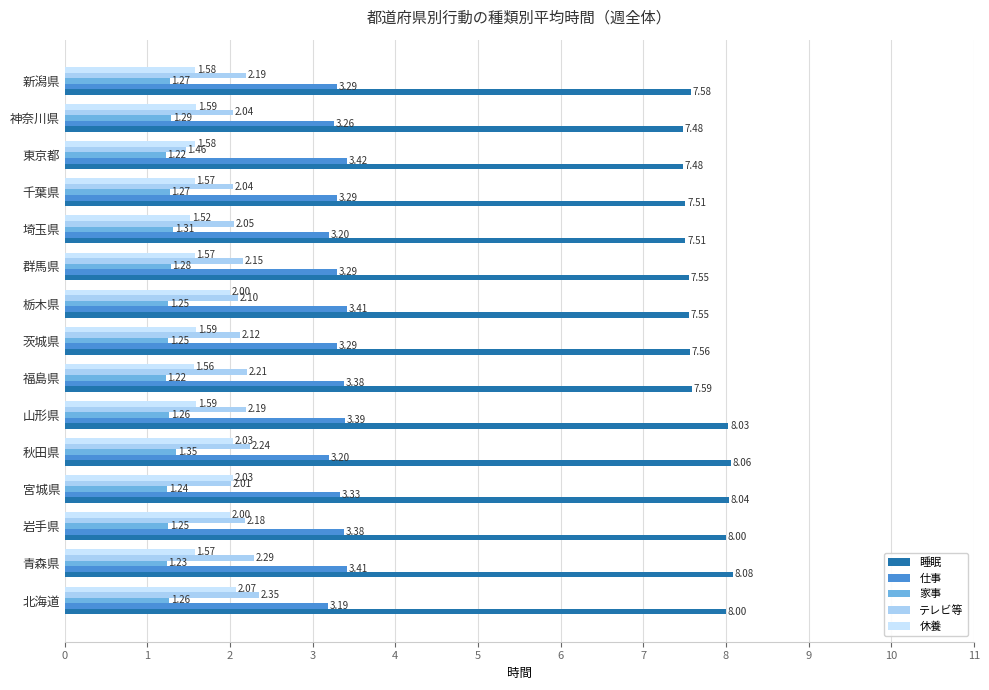

Which series has the largest total across all categories?

睡眠